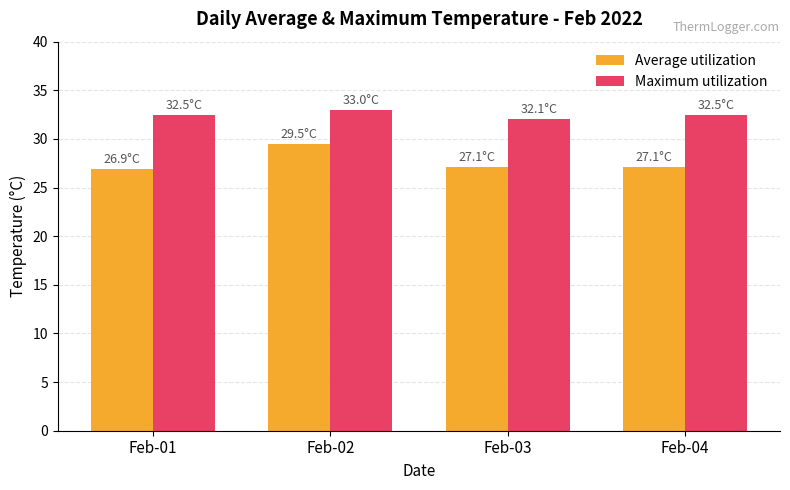

What value does the Maximum utilization series have at Feb-04?

32.5